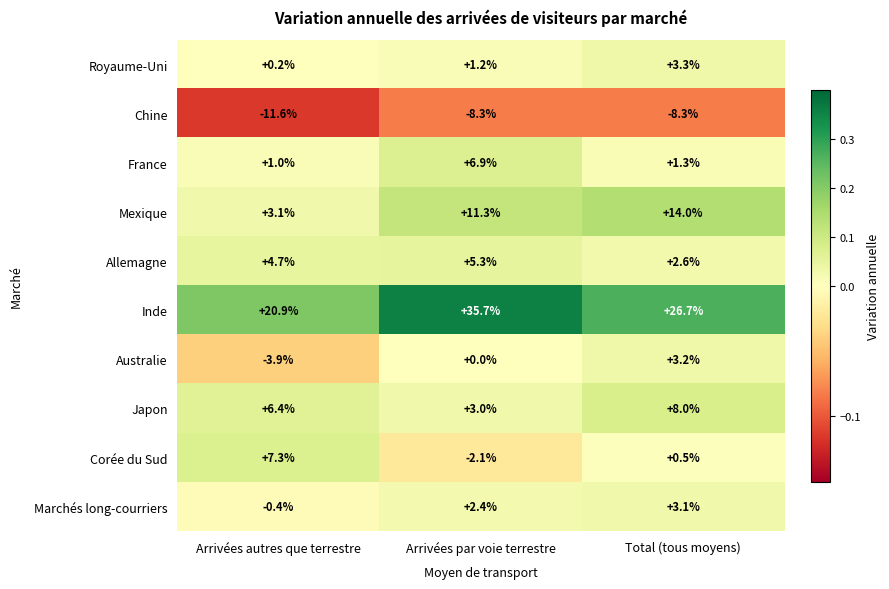

What is the total value across all series at Arrivées par voie terrestre?

55.4